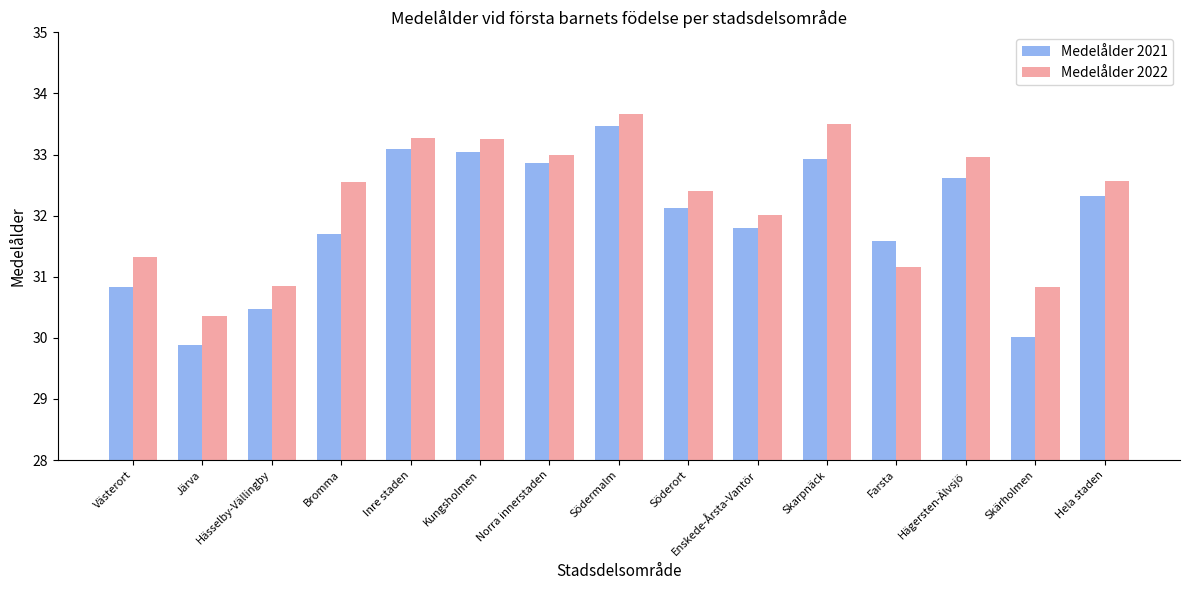

What is the sum of the Medelålder 2021 values at Skarpnäck and Söderort?

65.0